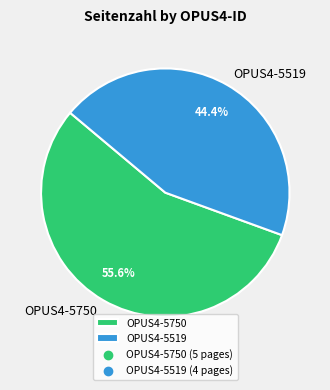

Between OPUS4-5519 and OPUS4-5750, which is larger?

OPUS4-5750